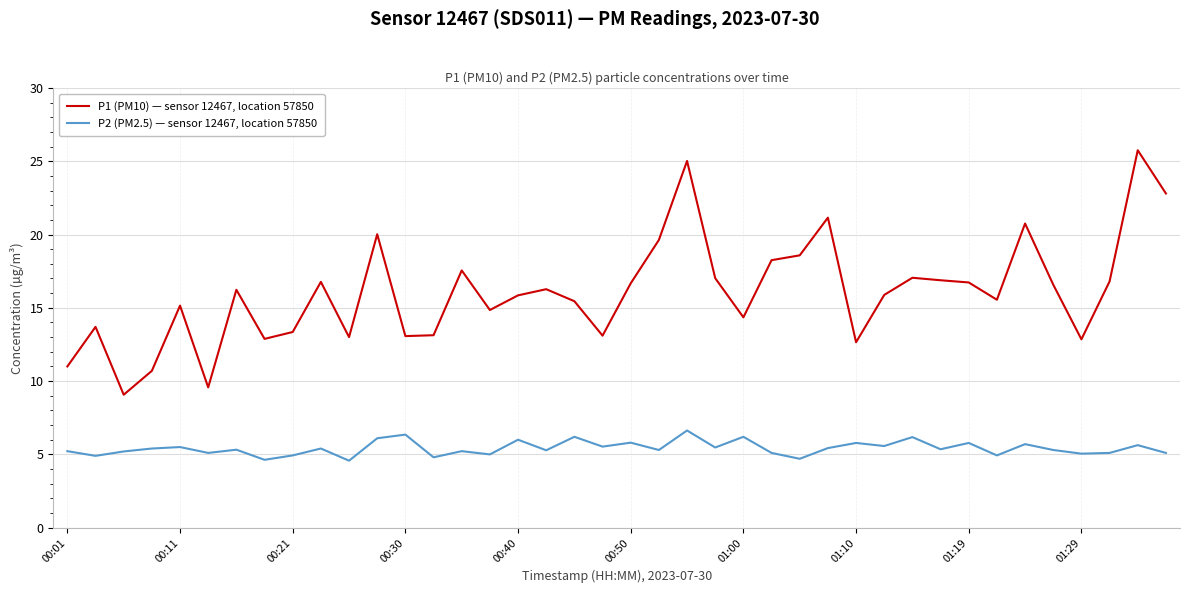

Which series has the largest range (max minus min)?

P1 (PM10) — sensor 12467, location 57850